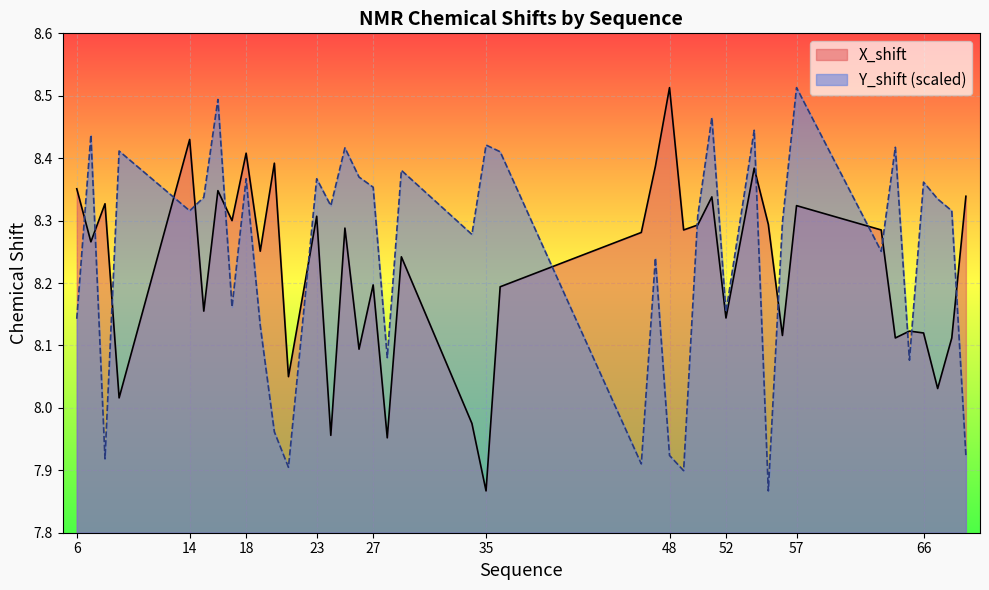

Rank the series by their average value, from highest to lowest.

Y_shift (scaled), X_shift